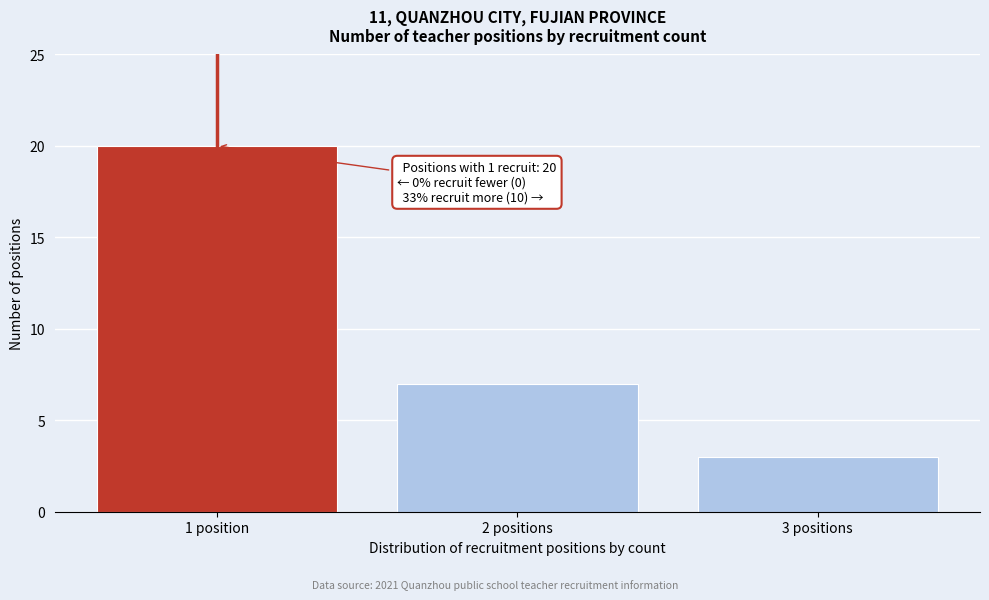

Reading left to right, what are all the values shown in this chart?

1 position=20	2 positions=7	3 positions=3